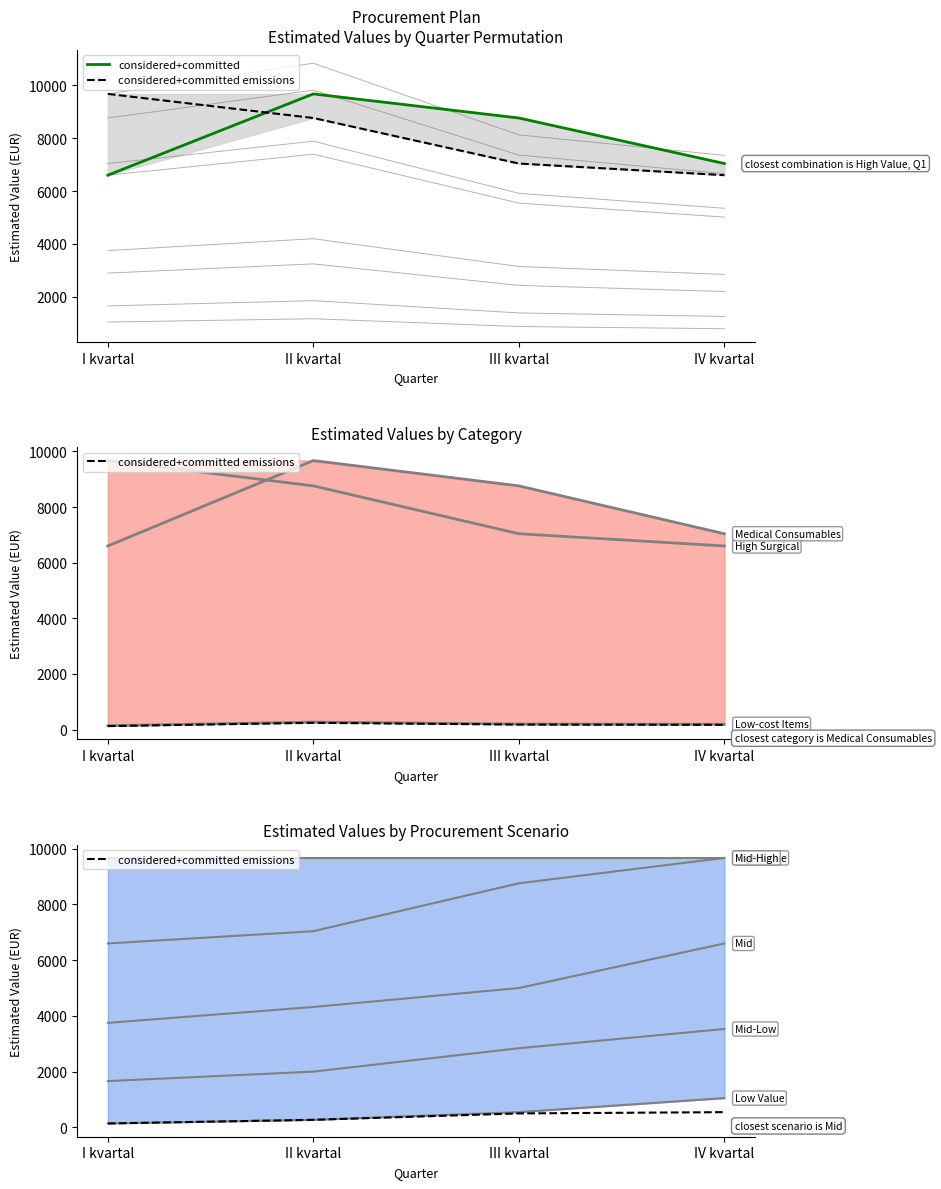

At which label does considered+committed emissions reach its minimum?

I kvartal